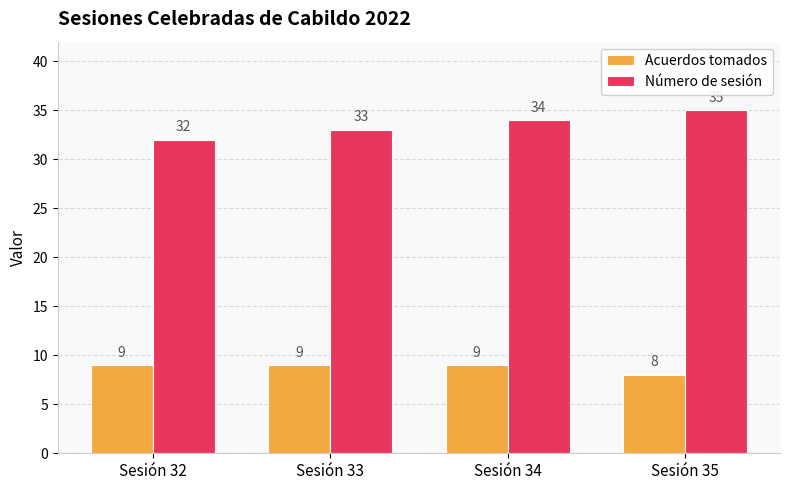

How many categories are shown in the chart?

4